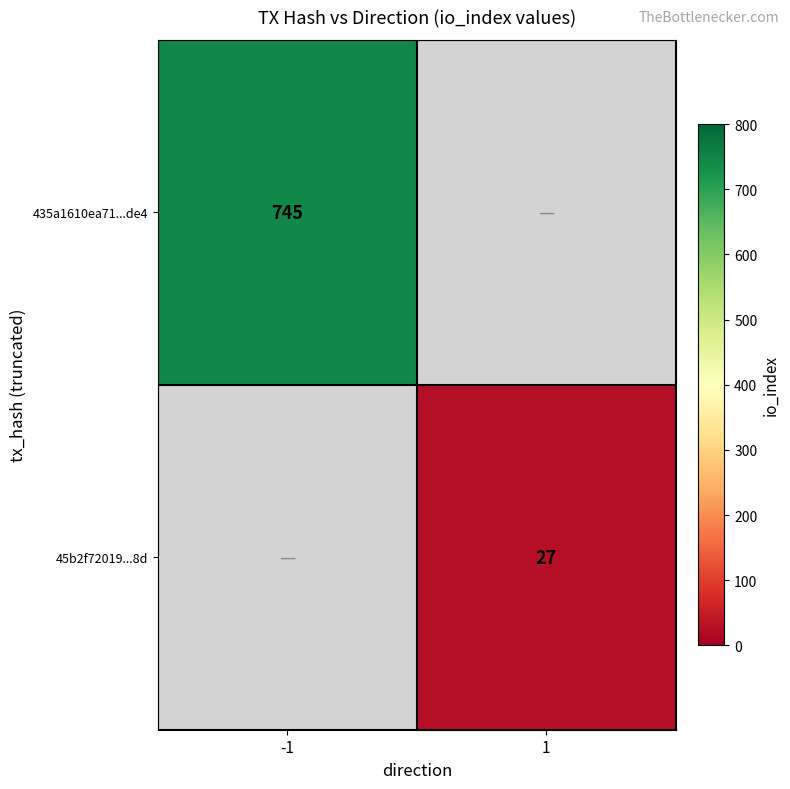

The 45b2f72019...8d series shows 13 at 1. True or false?

False